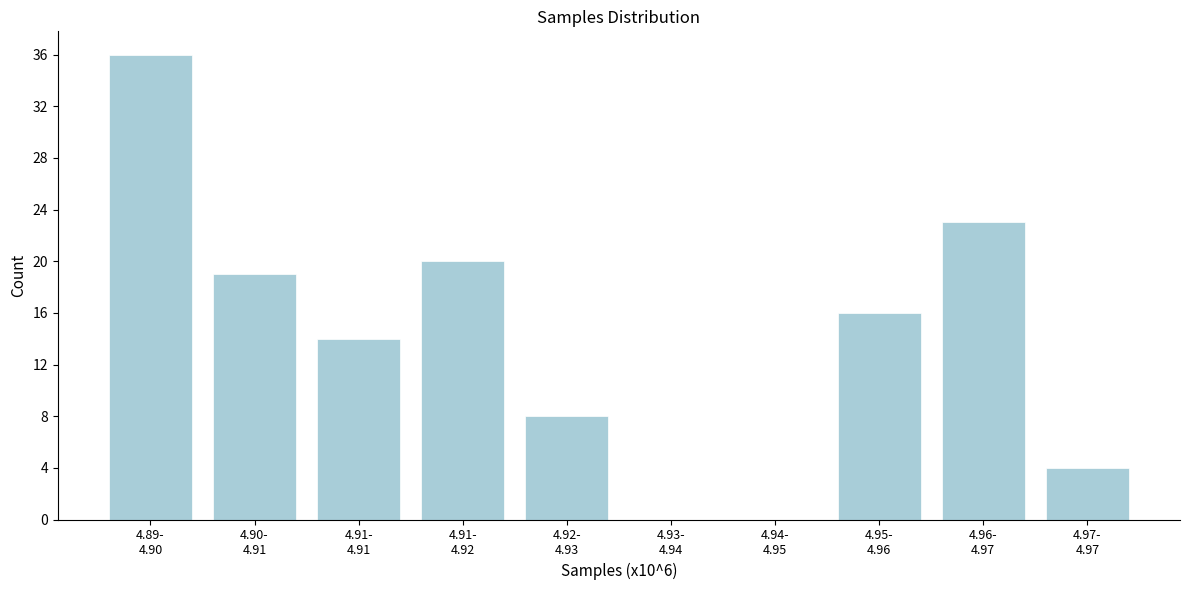

What is the maximum value shown in the chart?

36